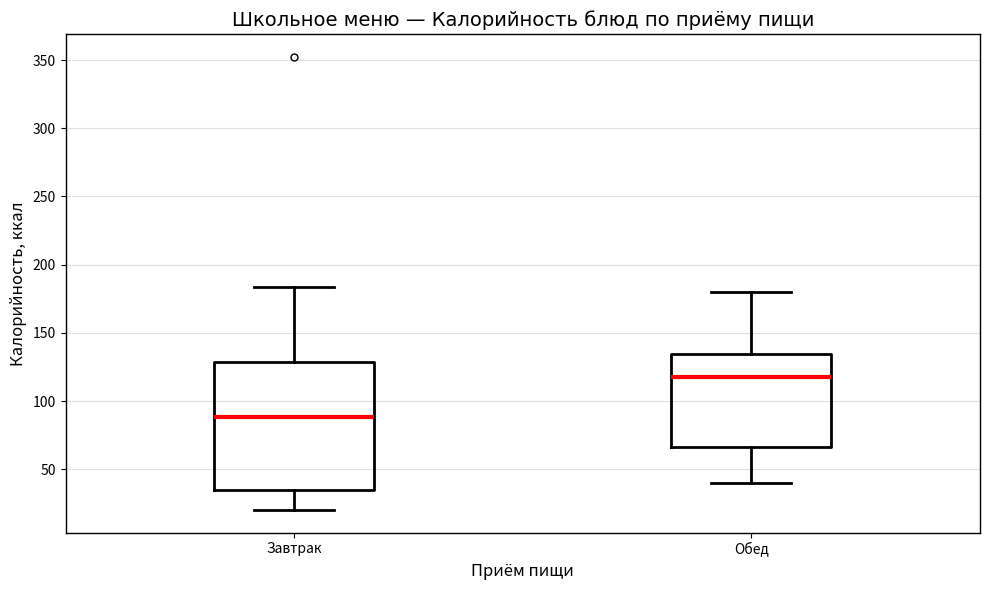

Reading left to right, read every box against the y-axis: the position of its median line, the range the box covers, and the ends of its whiskers. The values are not printed on the chart, so give them approximately, as read against the axis.

Завтрак: median 90, box 35 to 130, whiskers 20 to 185
Обед: median 120, box 65 to 135, whiskers 40 to 180